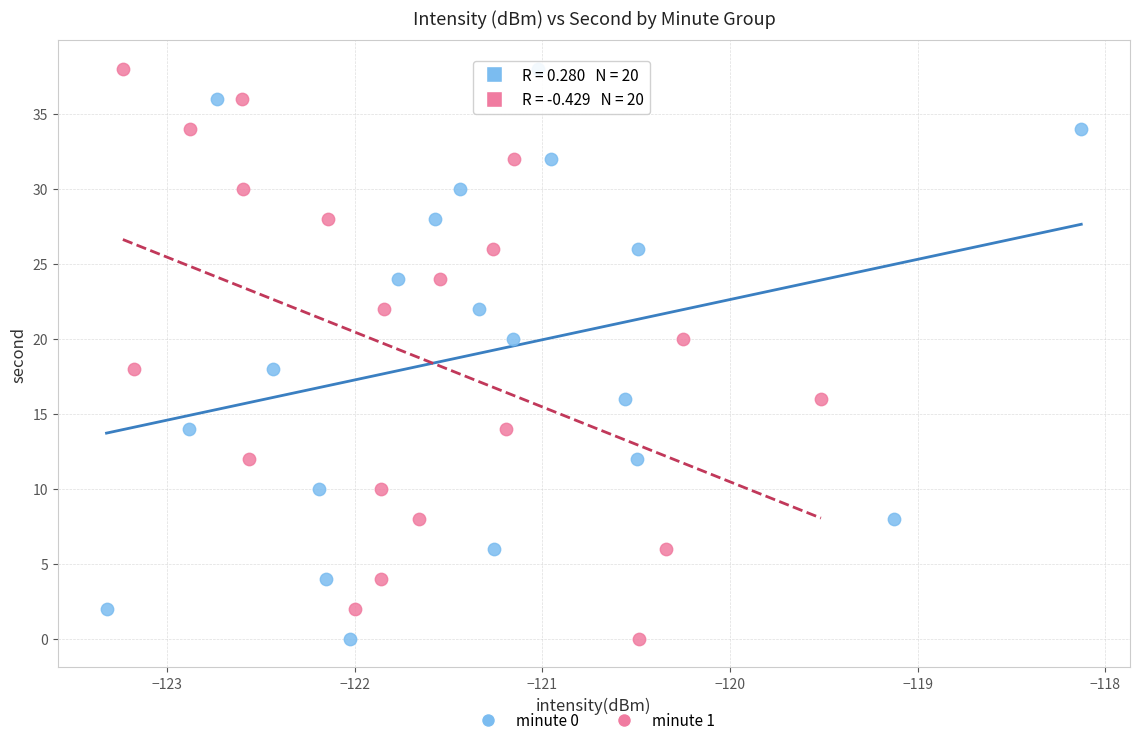

What are all the series names shown in the legend?

minute 0, minute 1